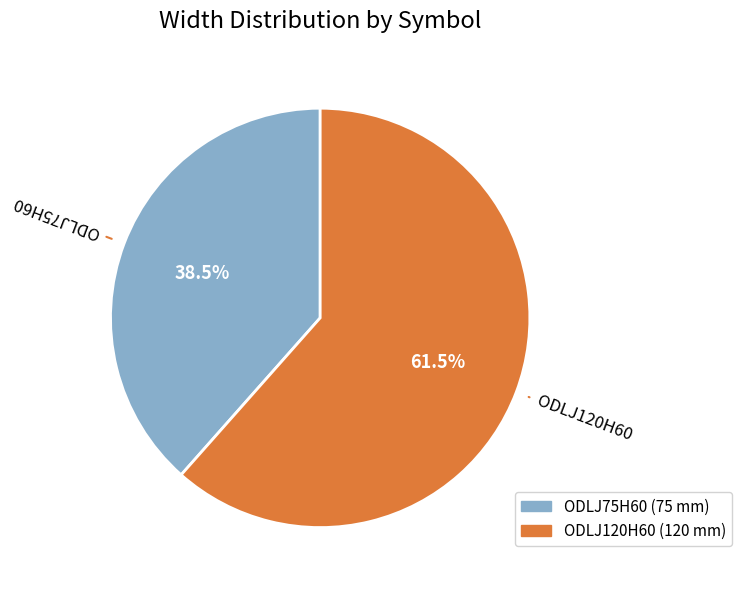

Rank the categories by value from lowest to highest.

ODLJ75H60, ODLJ120H60